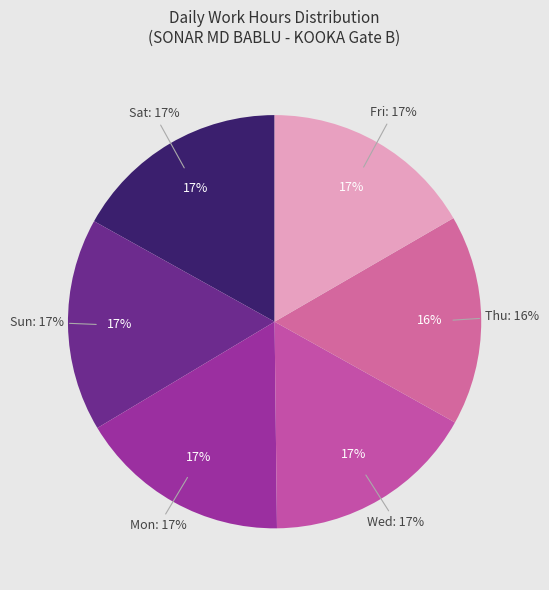

Between Mon and Fri, which is larger?

Fri